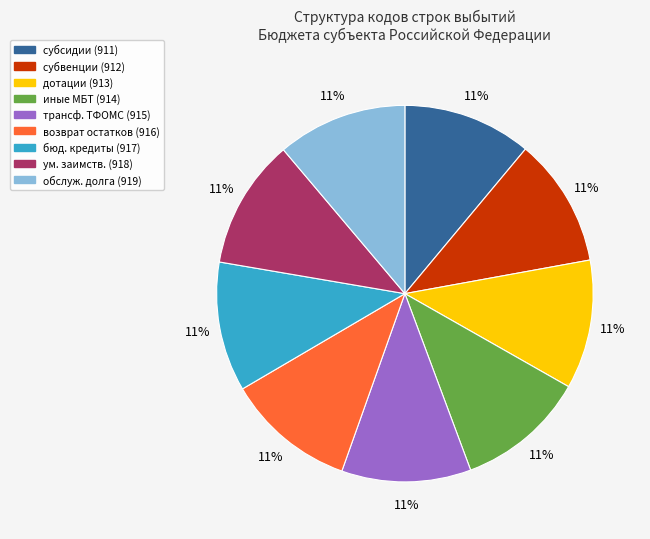

Is there any slice that represents more than half of the pie?

No